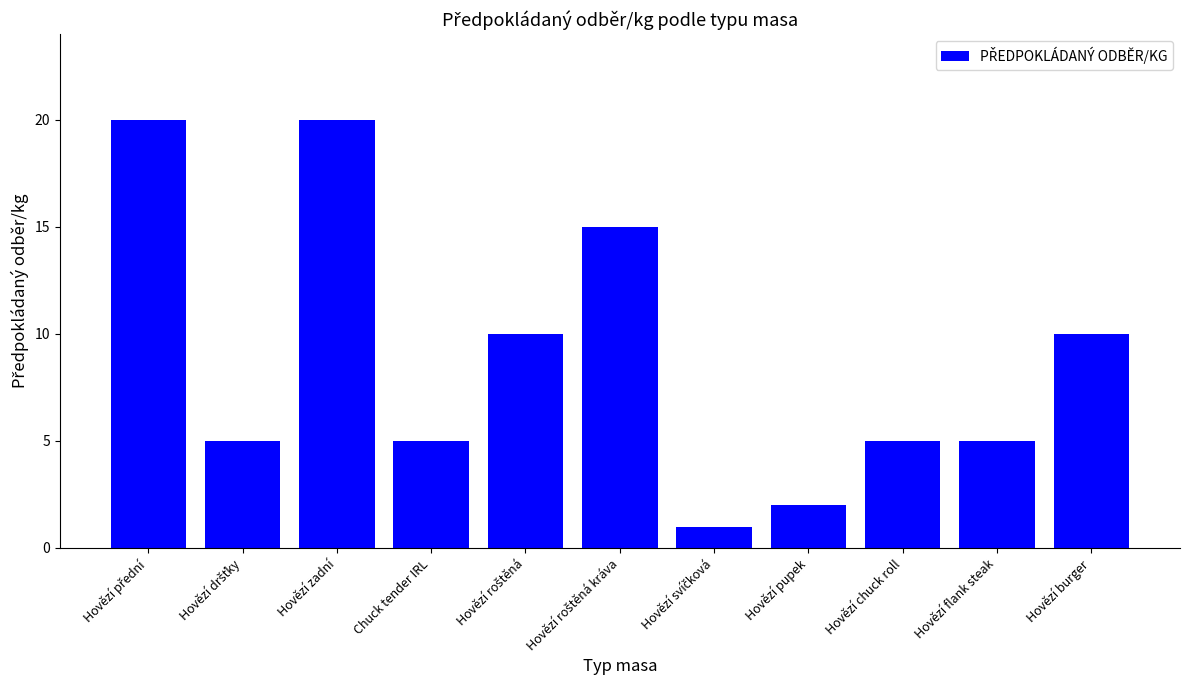

Reading left to right, transcribe all the data shown in this chart.

20	5	20	5	10	15	1	2	5	5	10